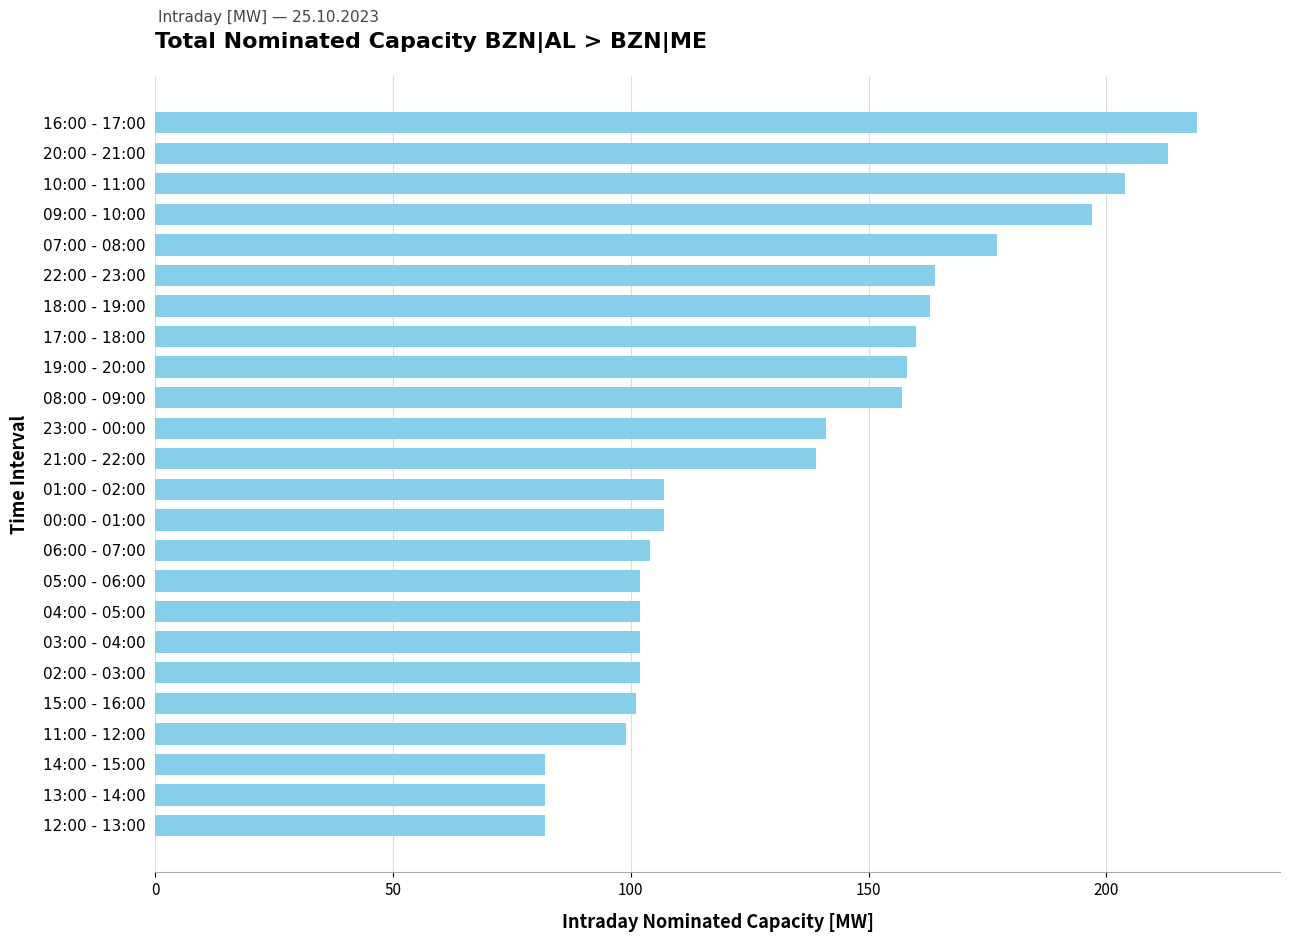

How many bars are there in total?

24